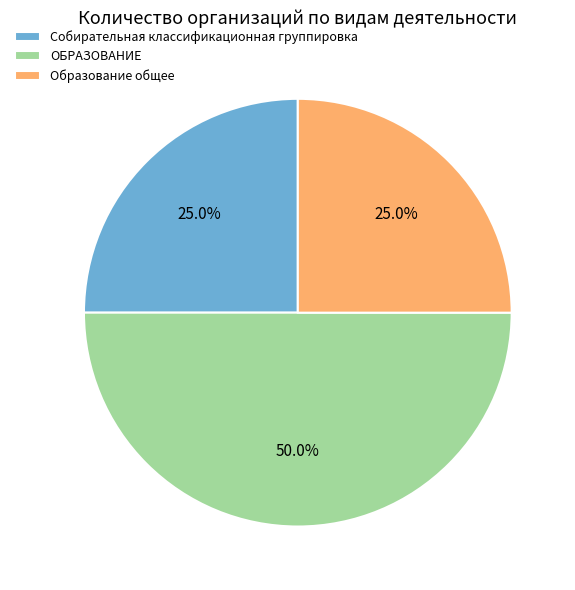

To the nearest percent, what percentage of the pie is Собирательная классификационная группировка?

25%